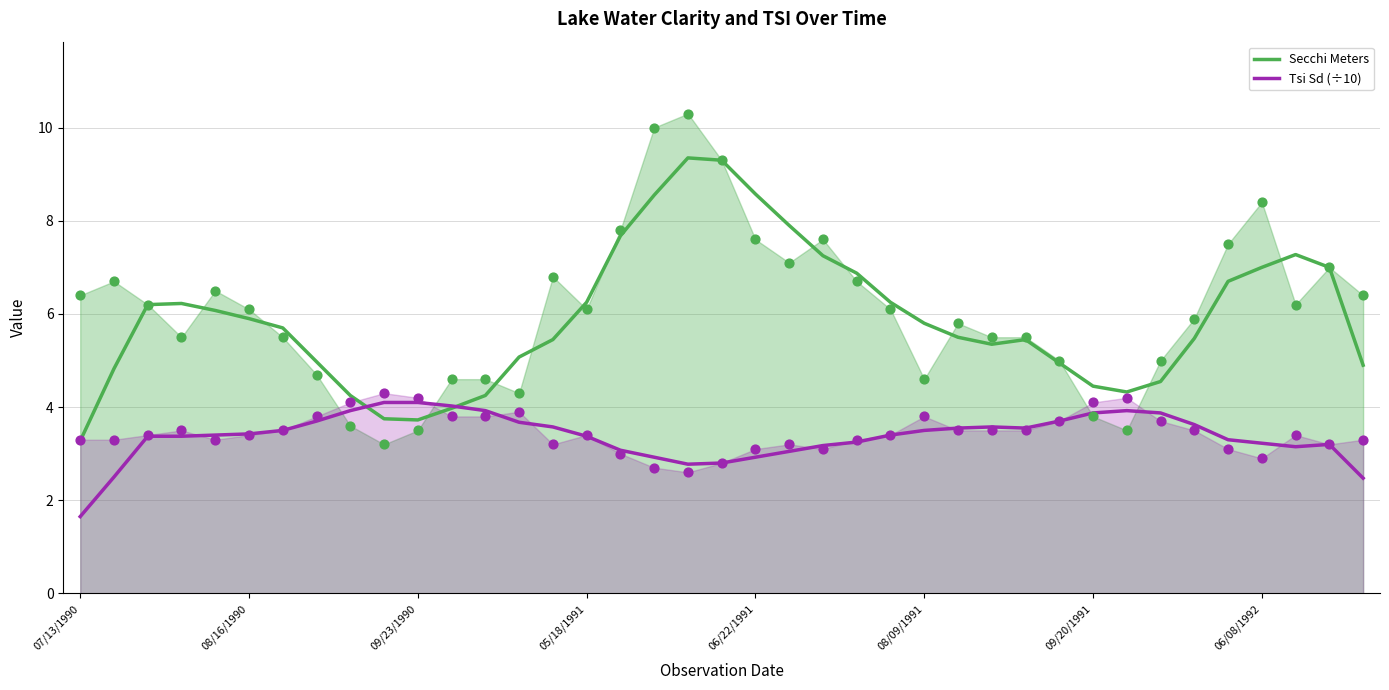

Which series reaches the minimum Y coordinate?

Tsi Sd (÷10)